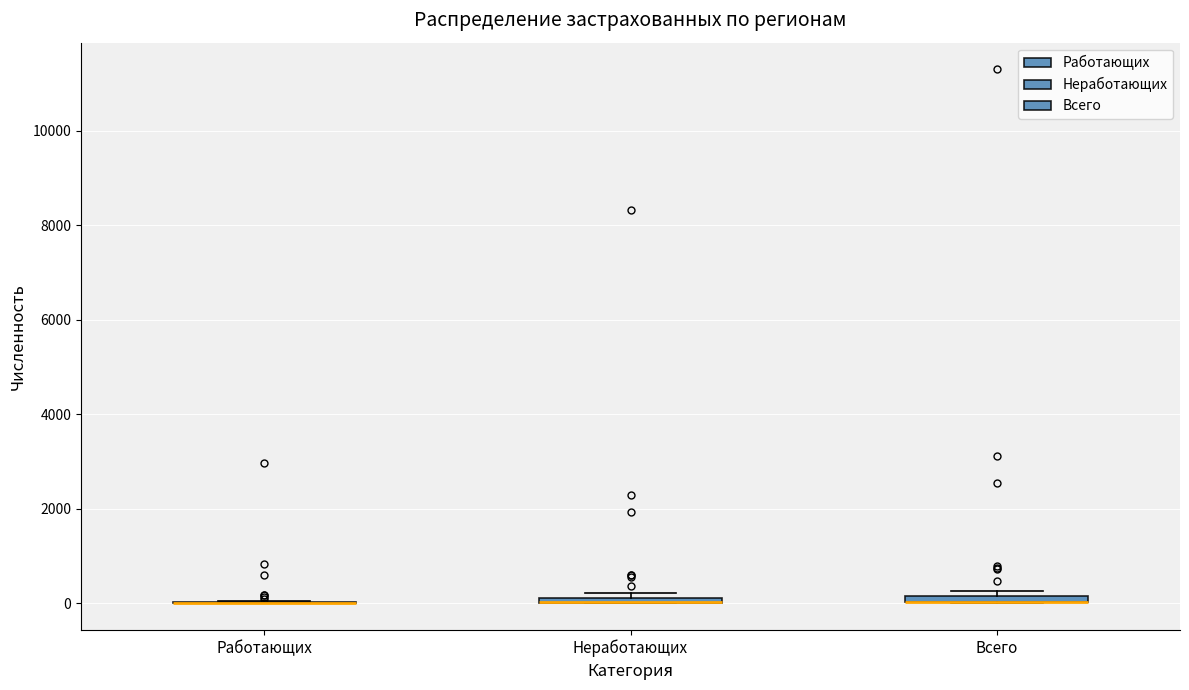

Where is the upper edge of the box for Неработающих on the y-axis? The values are not printed on the chart, so give them approximately, as read against the axis.

200